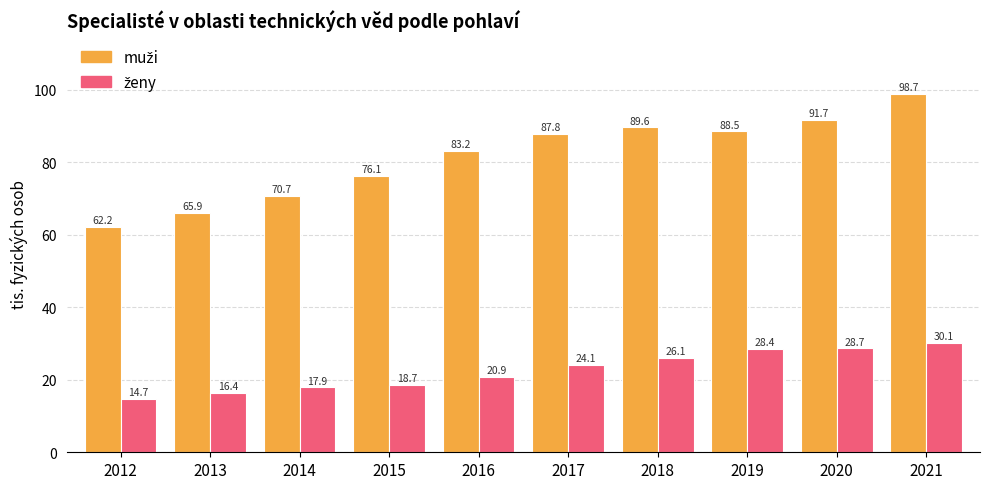

What is the total value across all series at 2015?

94.8